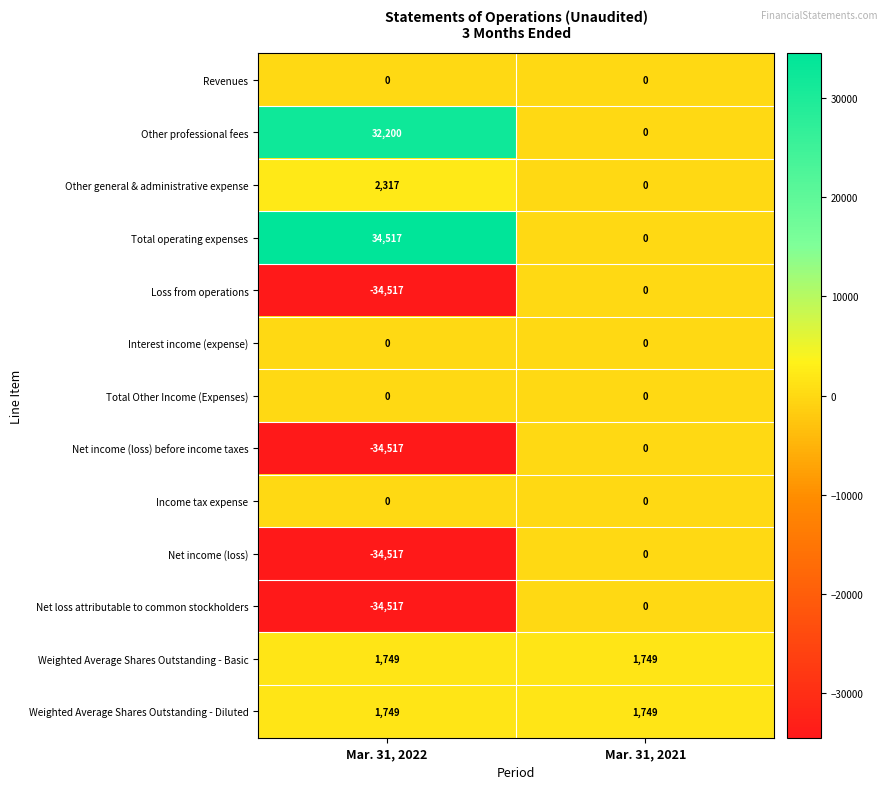

The Interest income (expense) series shows 0 at Mar. 31, 2021. True or false?

True